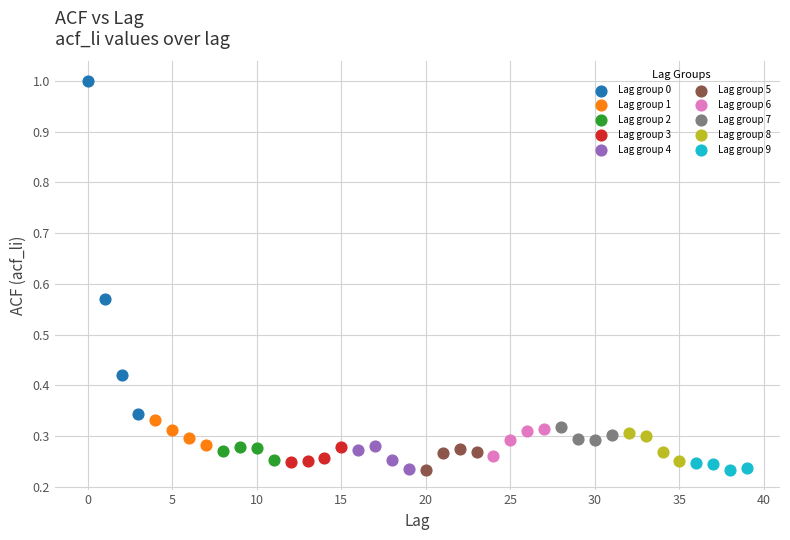

Which series has the largest Y range (max minus min)?

Lag group 0